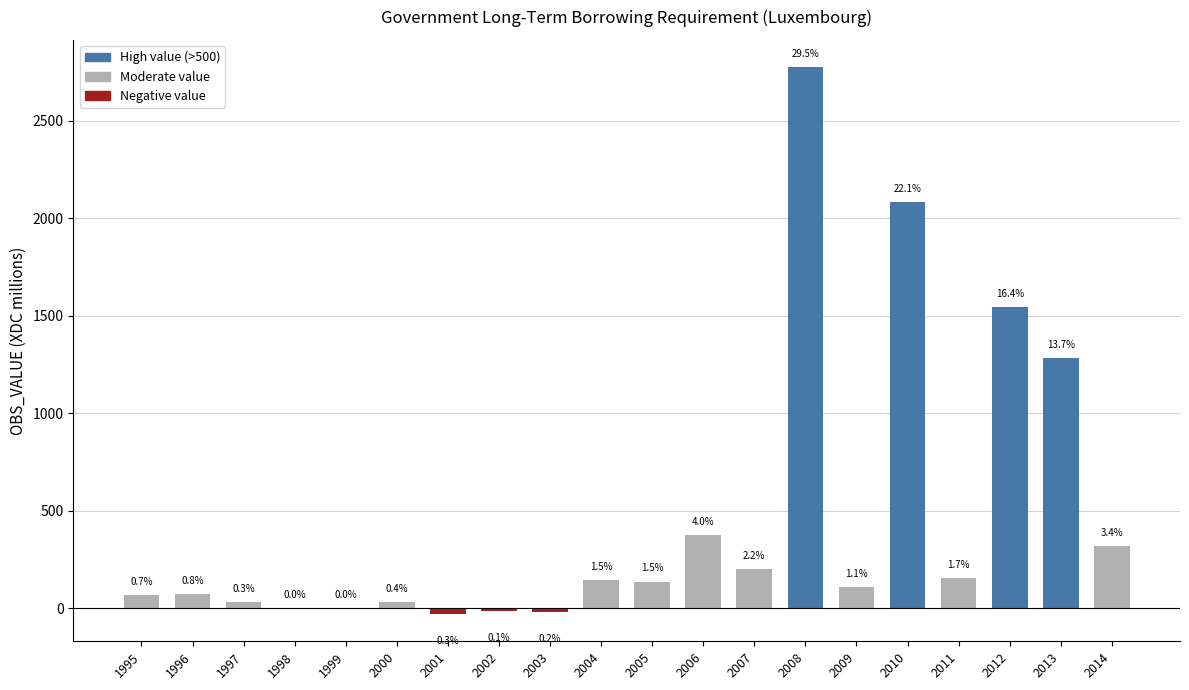

Are the bars horizontal?

No